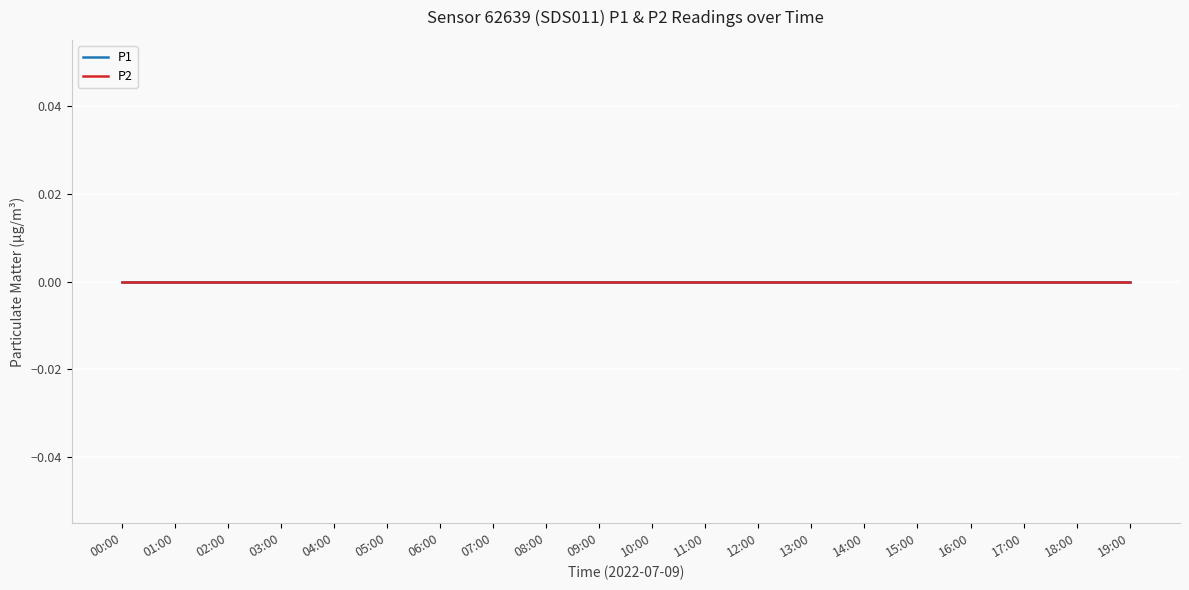

Which series changed the most between 14:00 and 18:00?

P1